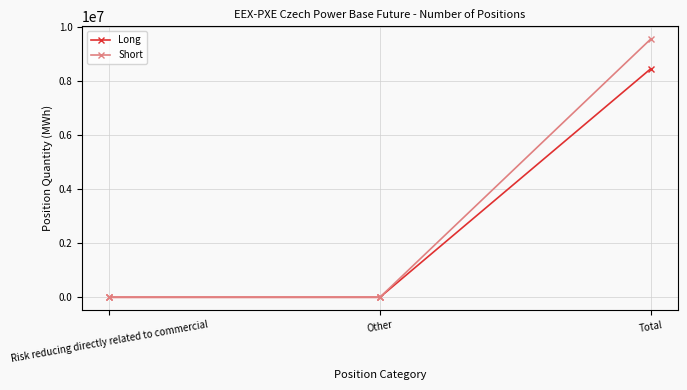

Reading right to left, extract all data points from this chart.

Long: Total=8457486	Other=0	Risk reducing directly related to commercial=0
Short: Total=9556770	Other=0	Risk reducing directly related to commercial=0